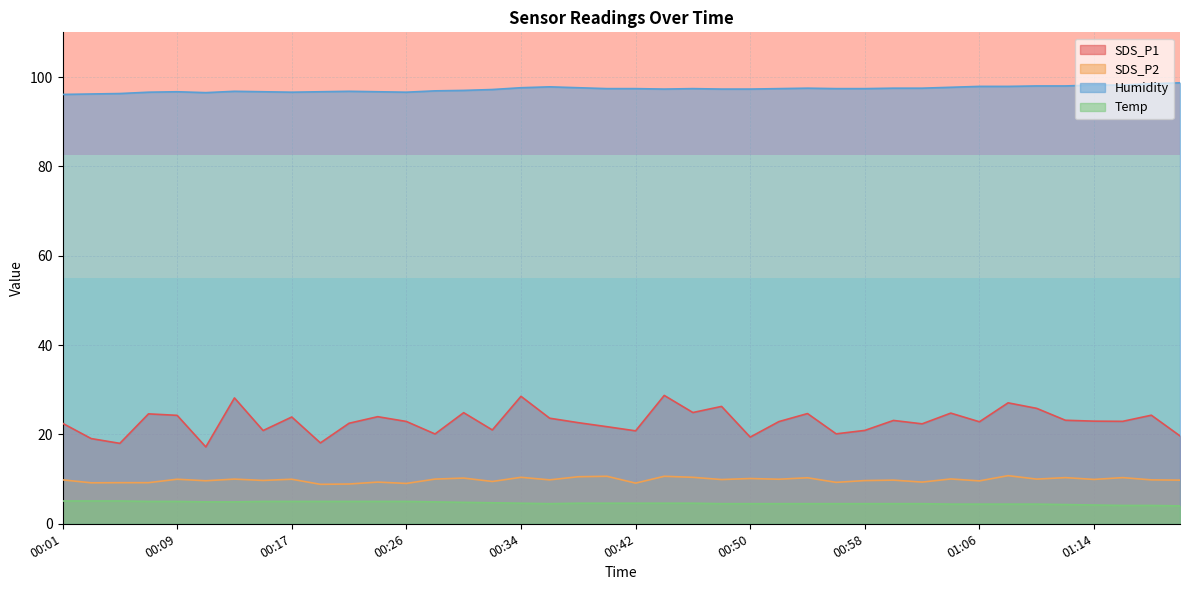

How many lines are shown in the chart?

4